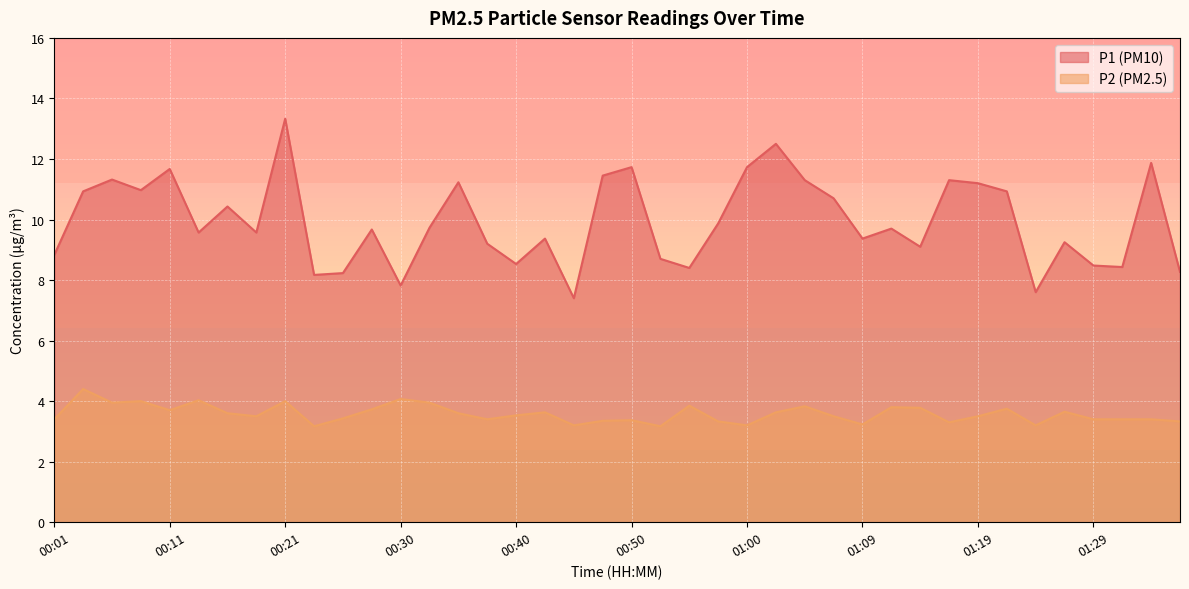

The P1 series shows 6.3 at 00:09. True or false?

False